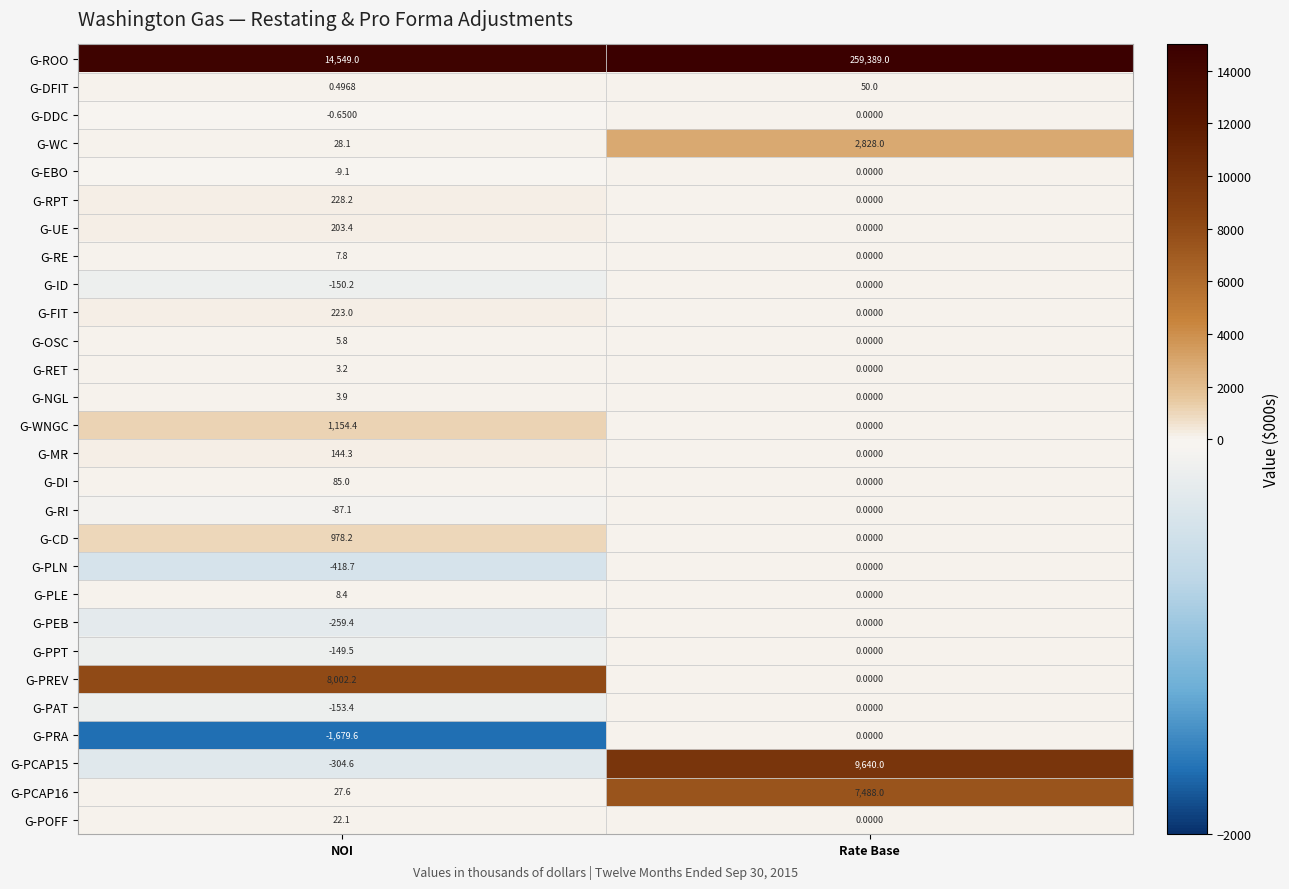

At how many categories does at least one series exceed 180245?

1